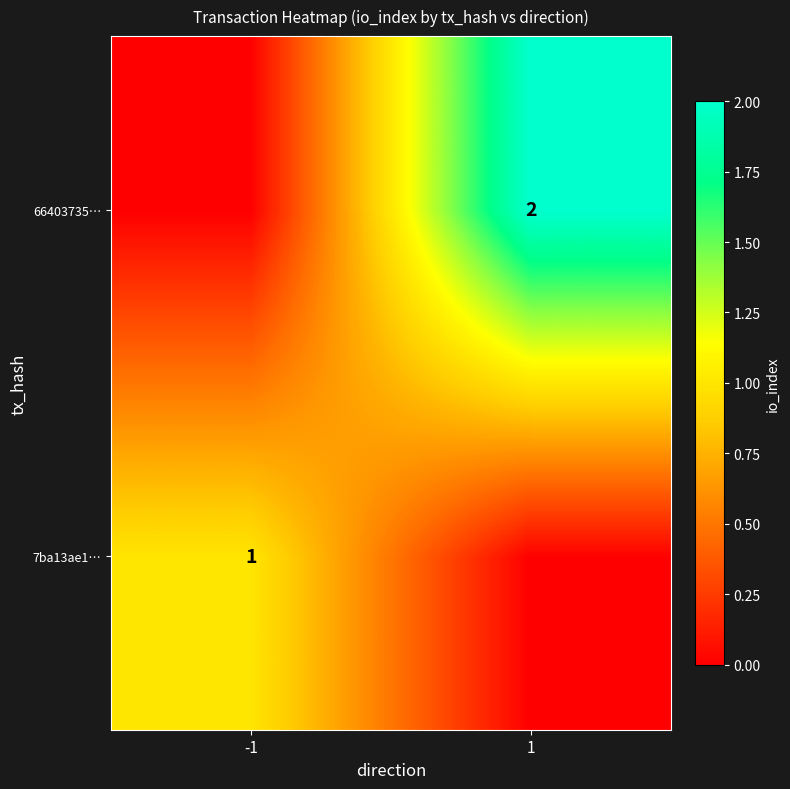

Is the value of 66403735… at 1 greater than the value of 7ba13ae1… at -1?

Yes